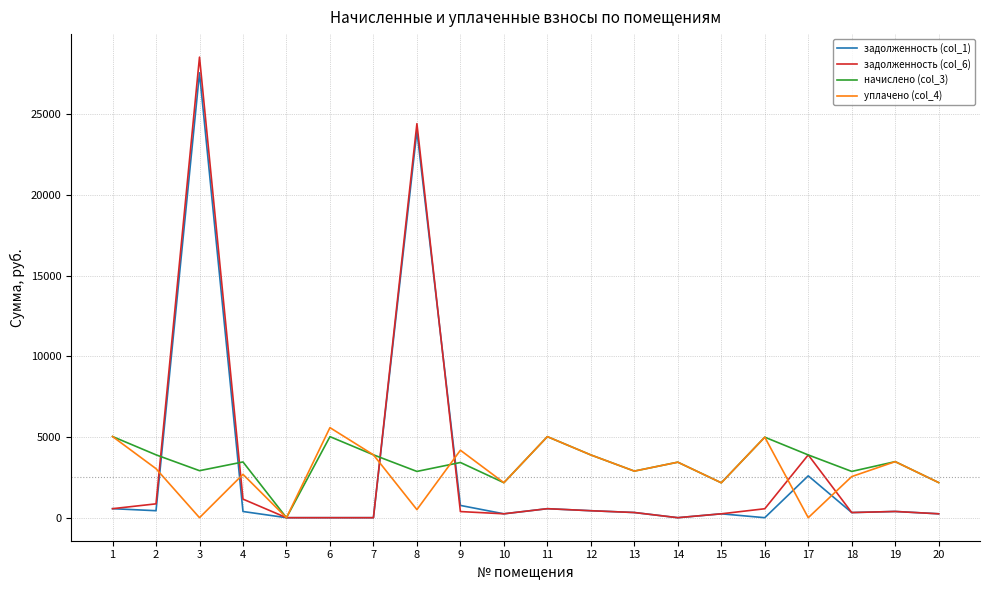

What is the difference between the maximum and second lowest values in the задолженность (col_1) series?

27553.8